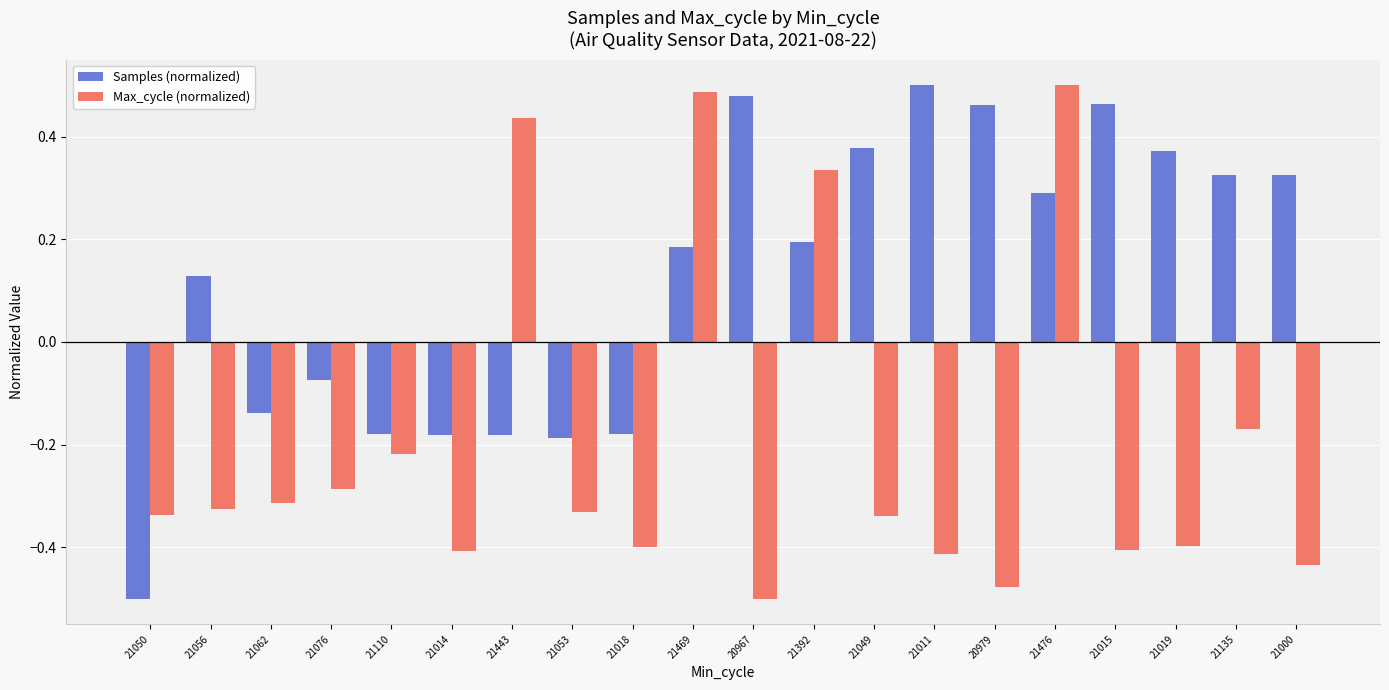

What is the total value across all series at 21476?

0.8